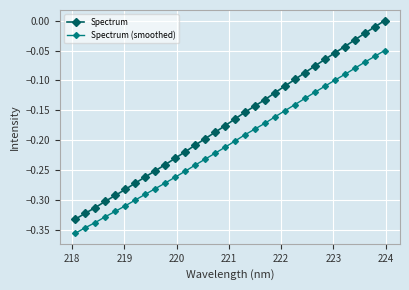

True or false: Spectrum (smoothed) and Spectrum cross at least once.

False